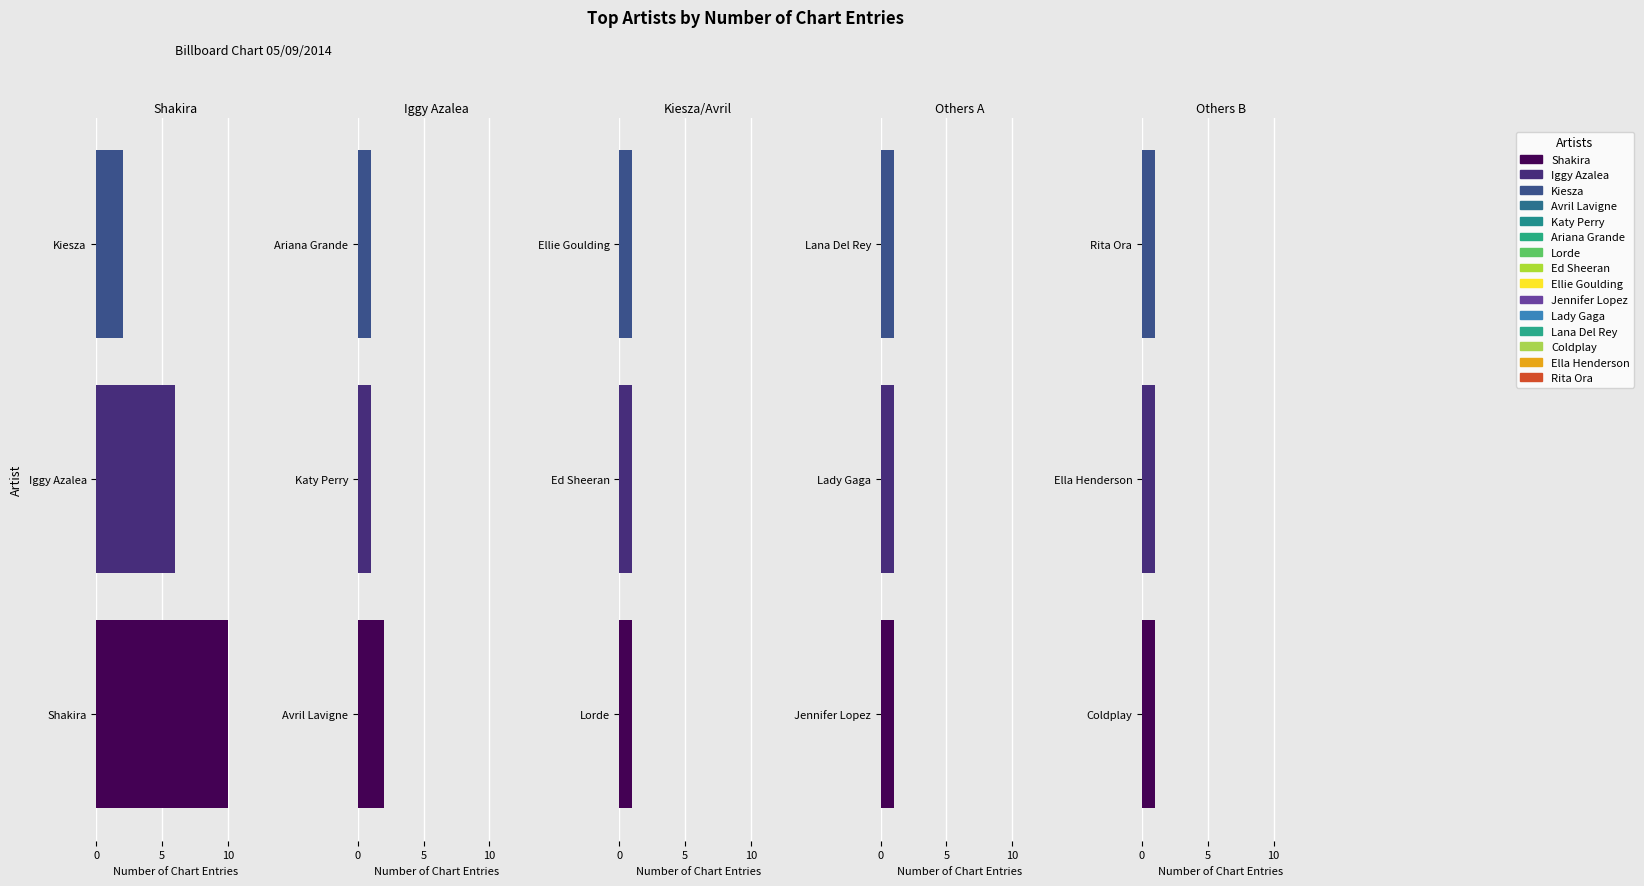

What are all the series names shown in the legend?

Shakira, Avril Lavigne, Lorde, Jennifer Lopez, Coldplay